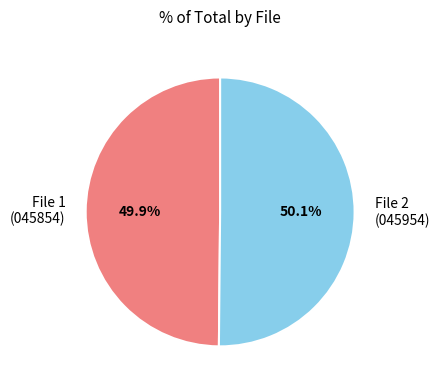

What is the total percentage of File 1 (045854) and File 2 (045954)?

100.0%